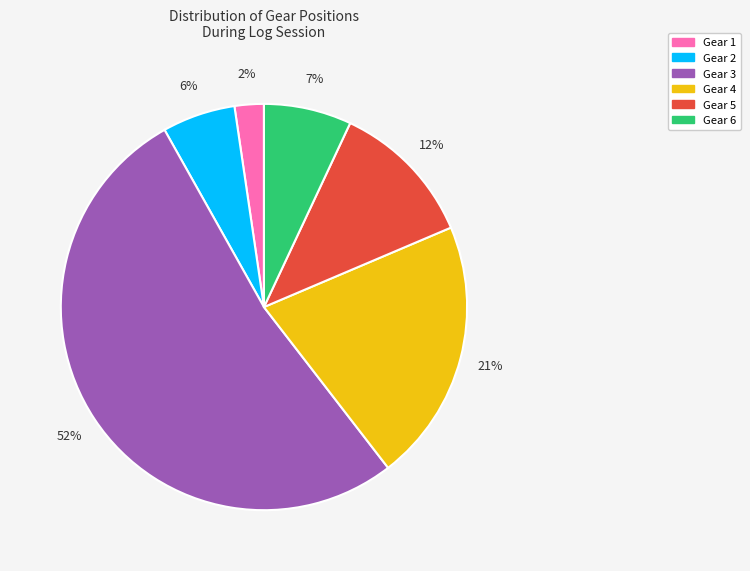

To the nearest percent, what percentage of the pie is Gear 3?

52%